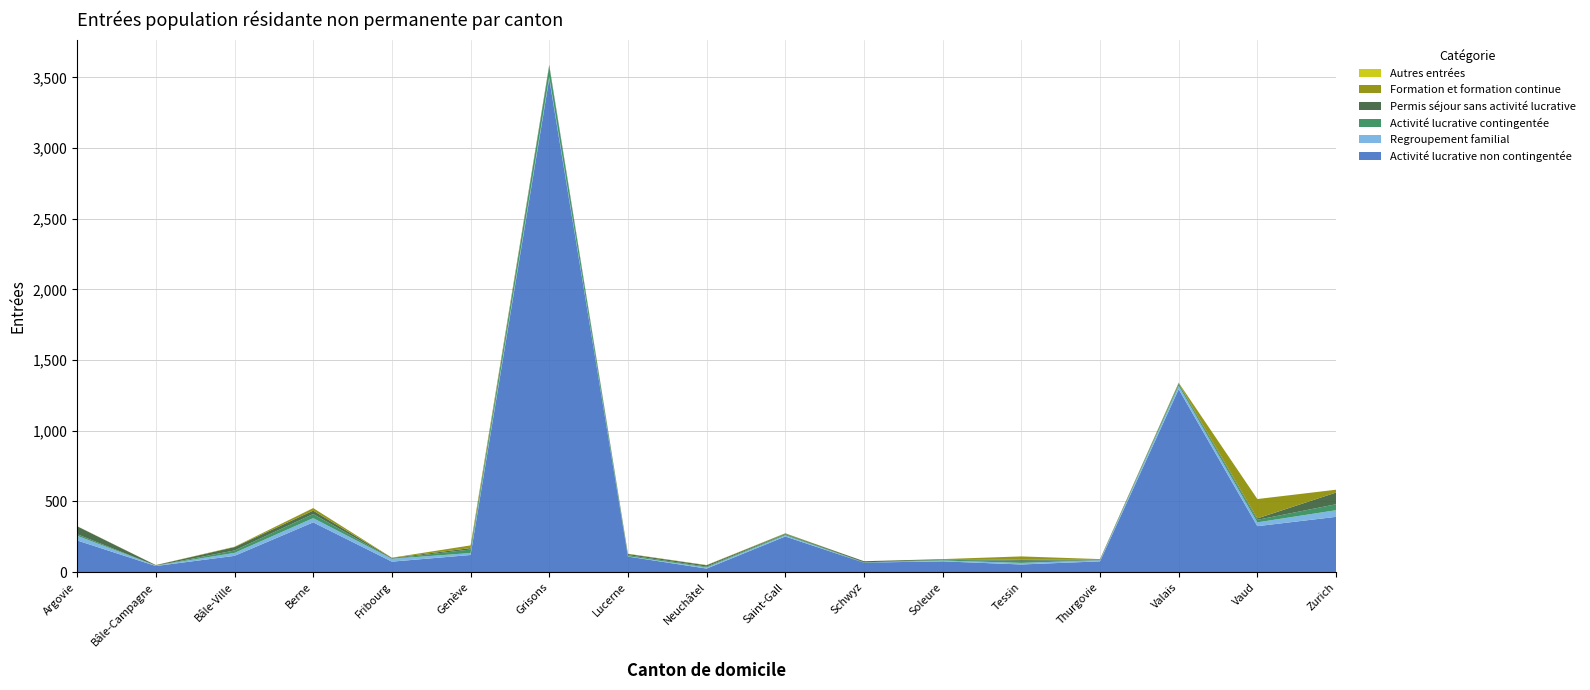

Reading left to right, what are all the values shown in this chart?

Activité lucrative non contingentée: 224	43	115	352	74	121	3491	110	25	252	67	76	54	76	1294	325	391
Regroupement familial: 33	3	21	30	20	14	14	2	8	9	0	6	11	8	24	27	47
Activité lucrative contingentée: 11	0	17	29	1	25	74	8	6	7	2	5	15	0	13	18	42
Permis séjour sans activité lucrative: 56	3	24	24	5	10	10	8	9	4	8	4	8	6	6	10	83
Formation et formation continue: 1	1	2	18	2	19	0	2	2	3	0	1	23	2	3	137	20
Autres entrées: 0	0	1	0	0	0	0	0	0	0	0	0	0	0	1	0	0